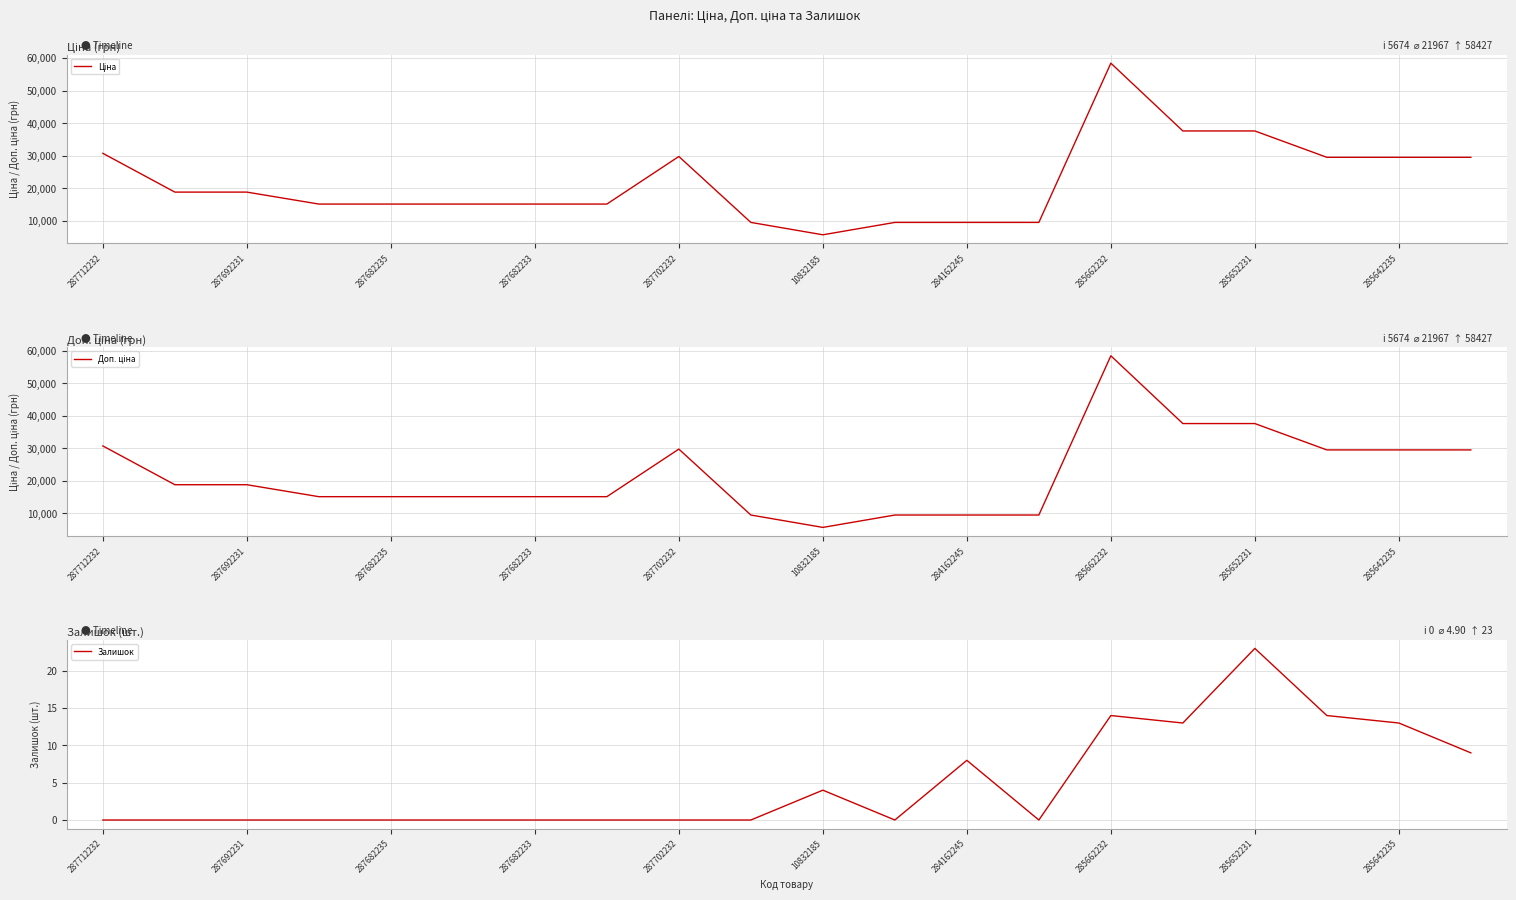

What is the maximum value for Залишок?

23